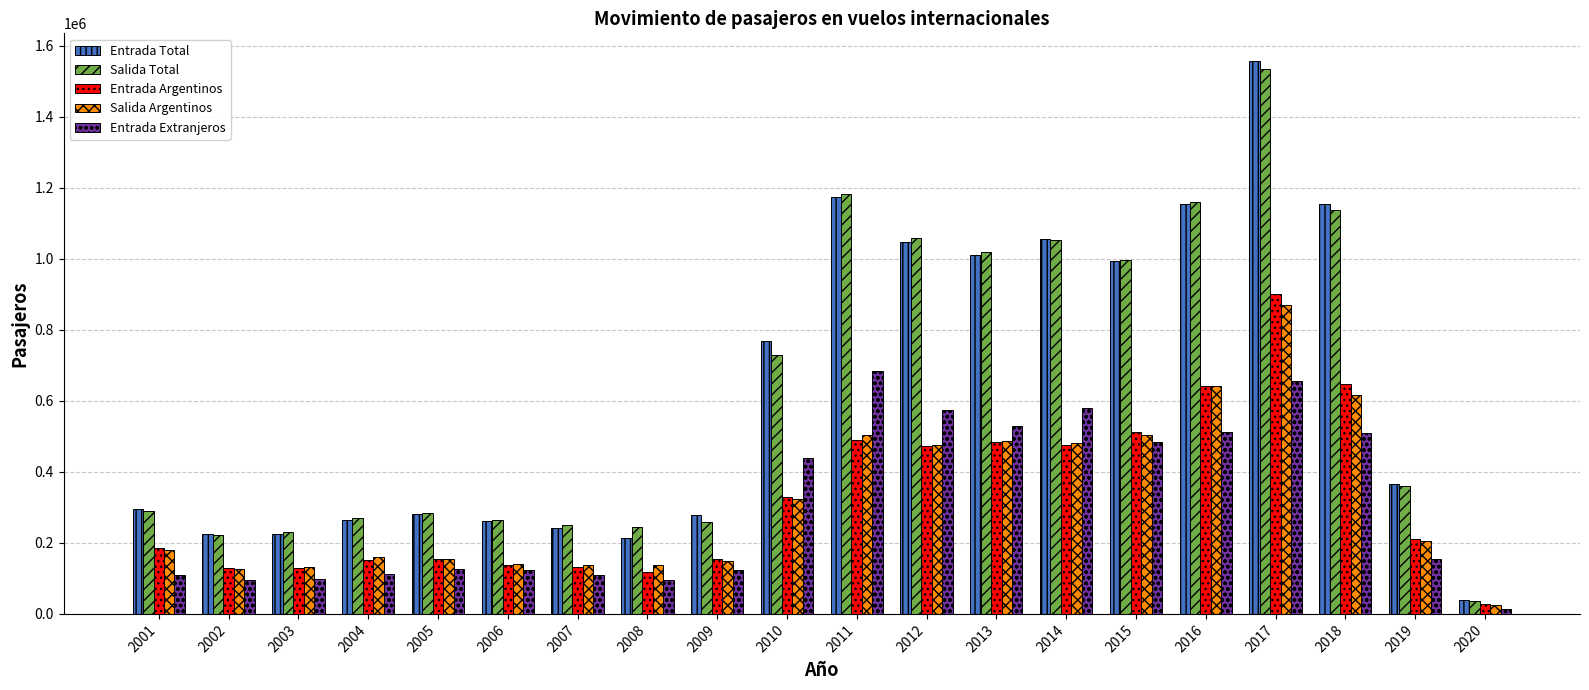

Which category has the highest value across all series?

2017